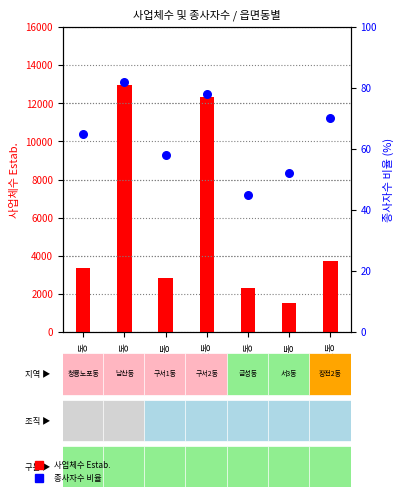

What is the total value across all series at 청룡노포동?

3435